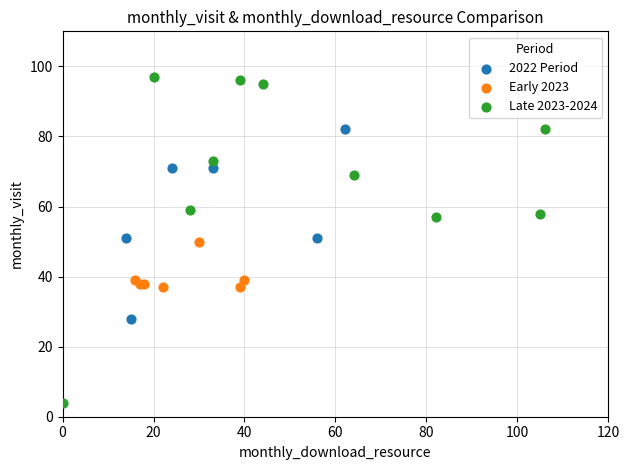

Which series contains the highest Y value?

Late 2023-2024